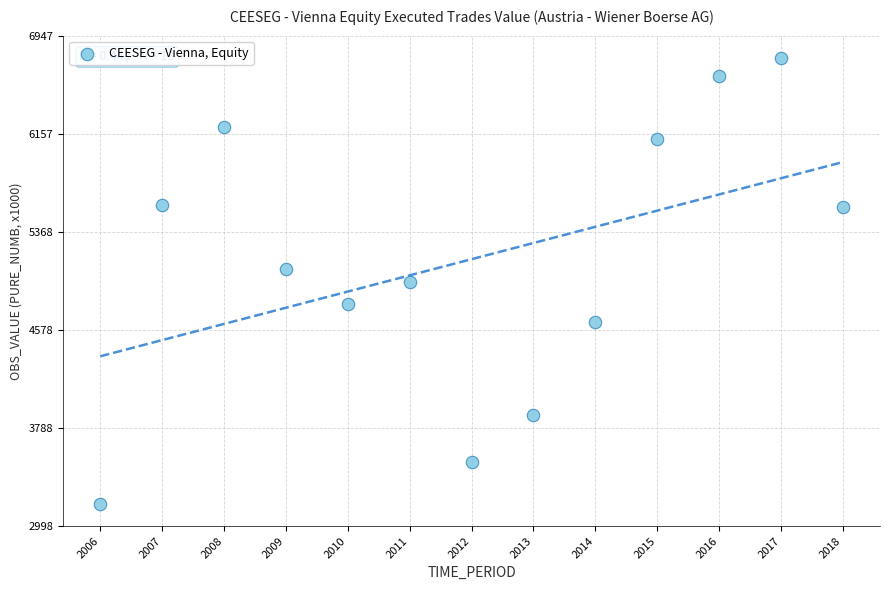

What is the range of X values (max minus min)?

12.0